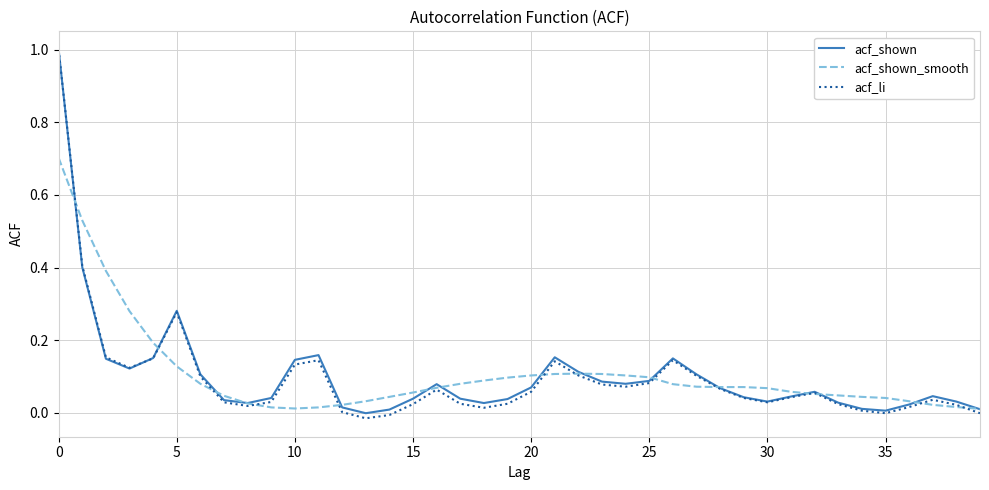

Which series has the widest spread of values?

acf_li